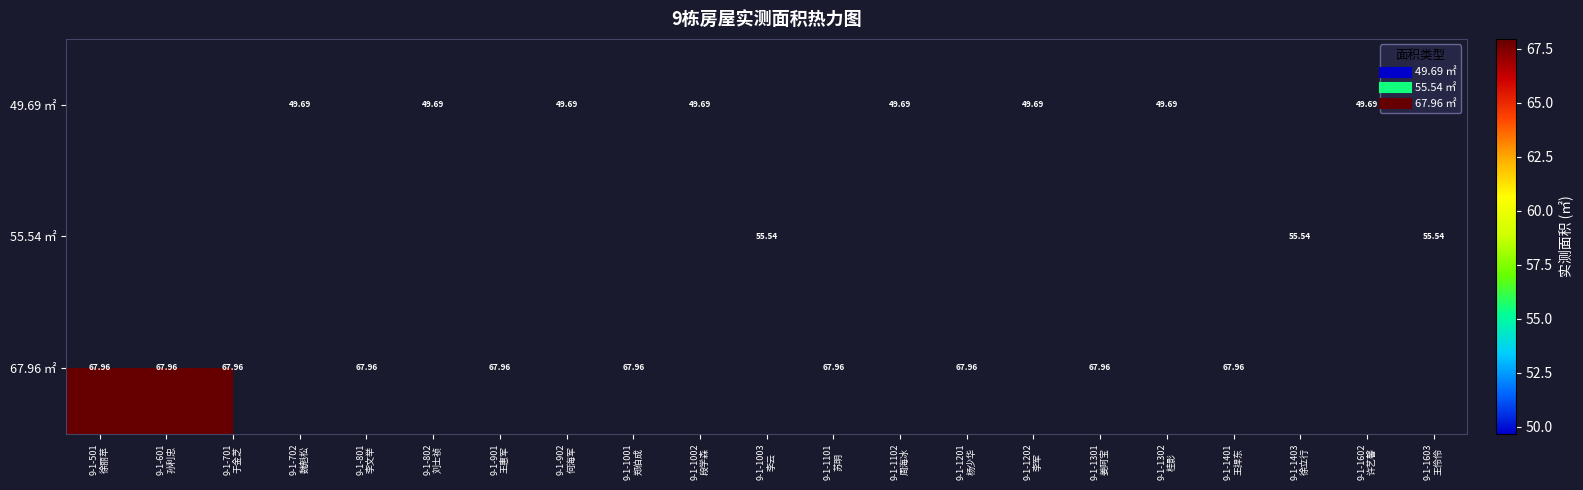

Is the value of 55.54 ㎡ at 9-1-1102 周海冰 greater than the value of 67.96 ㎡ at 9-1-1603 王伶伶?

No